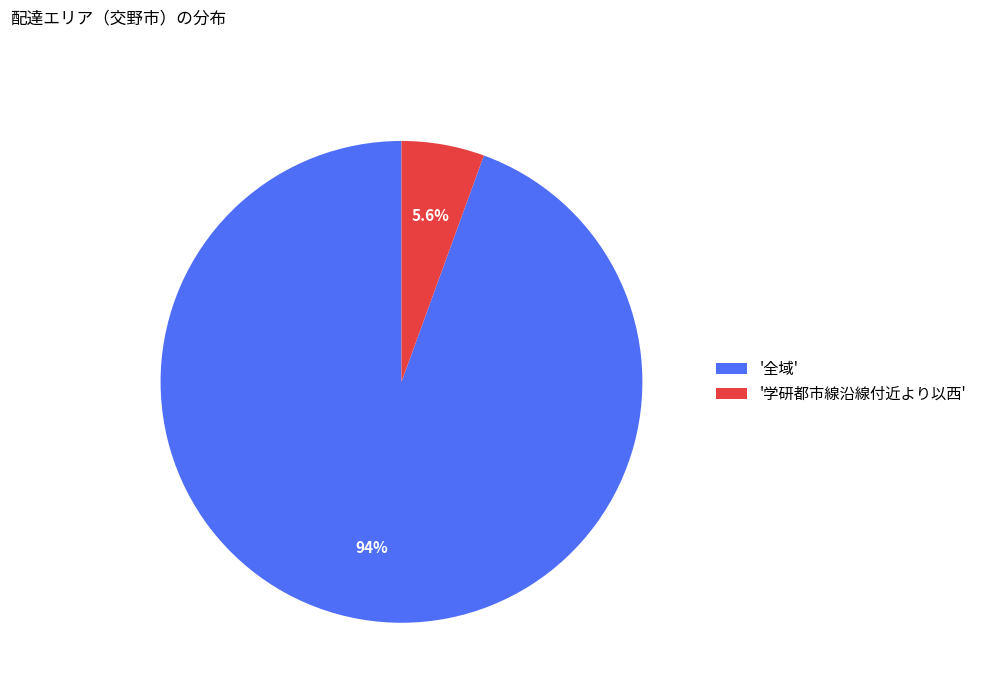

Between '全域' and '学研都市線沿線付近より以西', which is larger?

'全域'